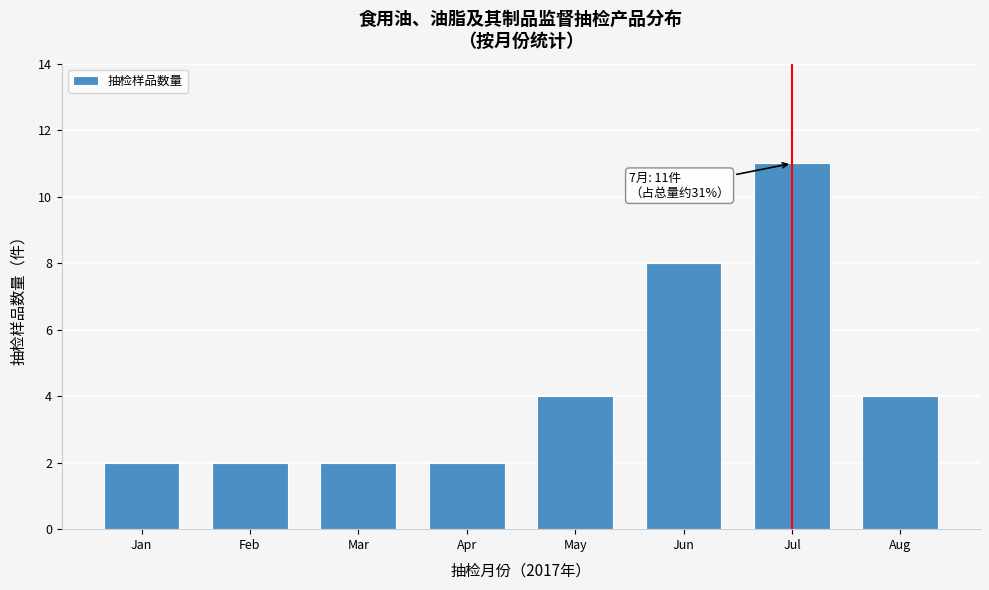

Reading left to right, transcribe all the data shown in this chart.

2	2	2	2	4	8	11	4